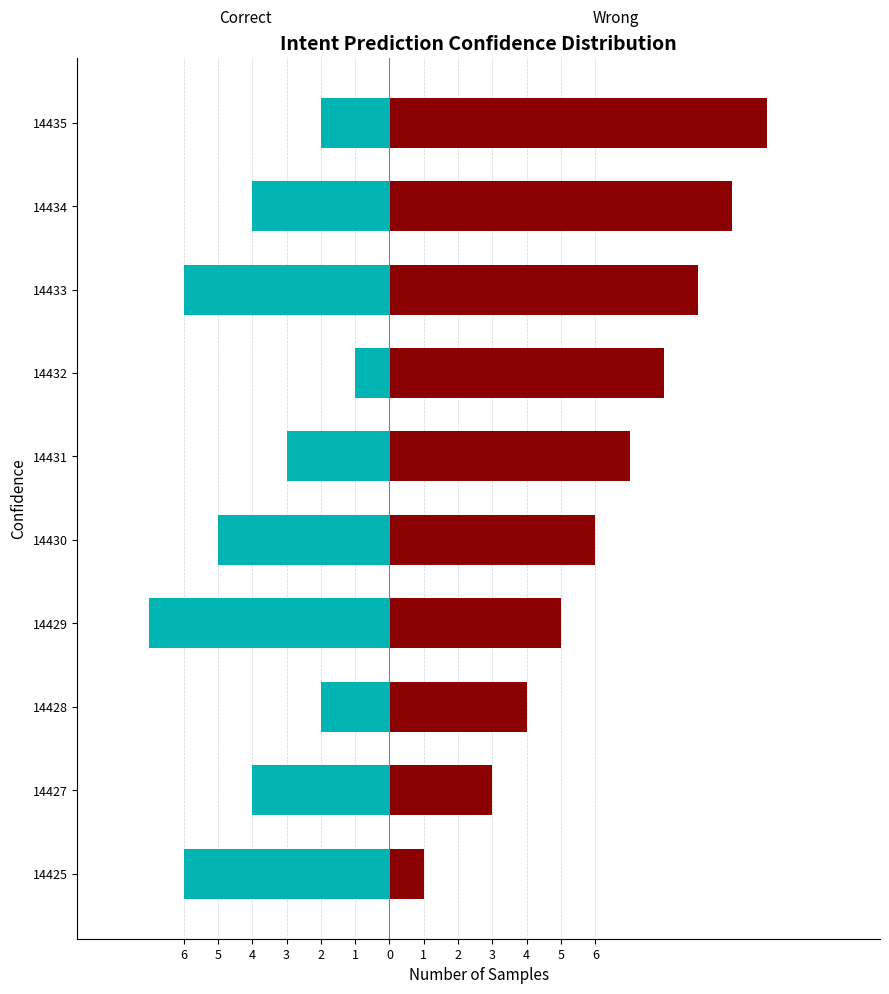

Reading left to right, transcribe all the data shown in this chart.

Correct: -6	-4	-2	-7	-5	-3	-1	-6	-4	-2
Wrong: 1	3	4	5	6	7	8	9	10	11